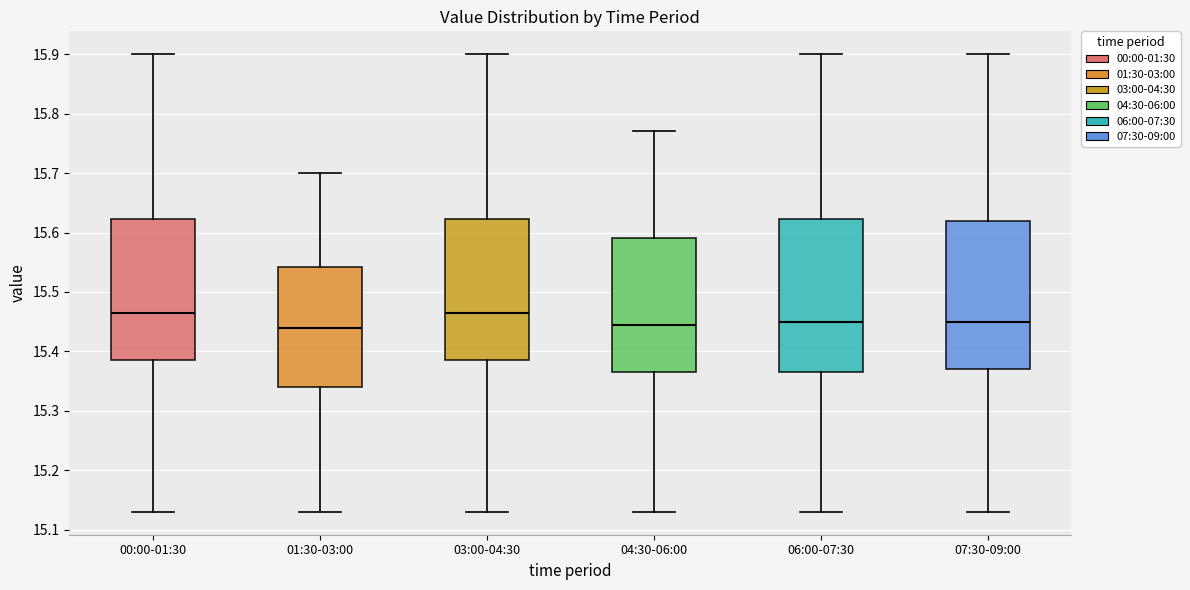

Reading left to right, read every box against the y-axis: the position of its median line, the range the box covers, and the ends of its whiskers. The values are not printed on the chart, so give them approximately, as read against the axis.

00:00-01:30: median 15.47, box 15.39 to 15.62, whiskers 15.13 to 15.90
01:30-03:00: median 15.44, box 15.34 to 15.54, whiskers 15.13 to 15.70
03:00-04:30: median 15.47, box 15.39 to 15.62, whiskers 15.13 to 15.90
04:30-06:00: median 15.45, box 15.37 to 15.59, whiskers 15.13 to 15.77
06:00-07:30: median 15.45, box 15.37 to 15.62, whiskers 15.13 to 15.90
07:30-09:00: median 15.45, box 15.37 to 15.62, whiskers 15.13 to 15.90